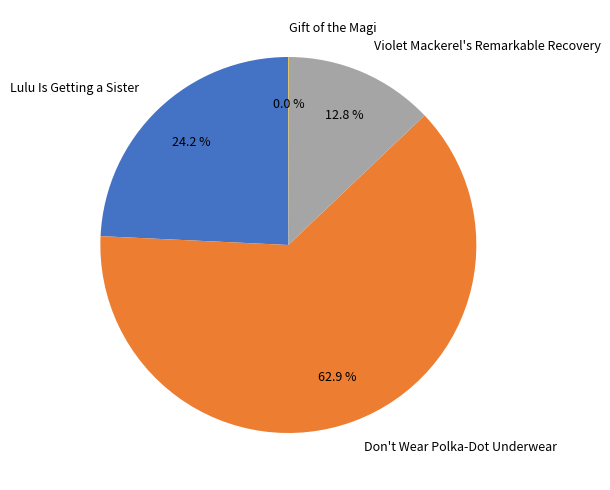

The Violet Mackerel's Remarkable Recovery slice represents 28% of the pie. True or false?

False